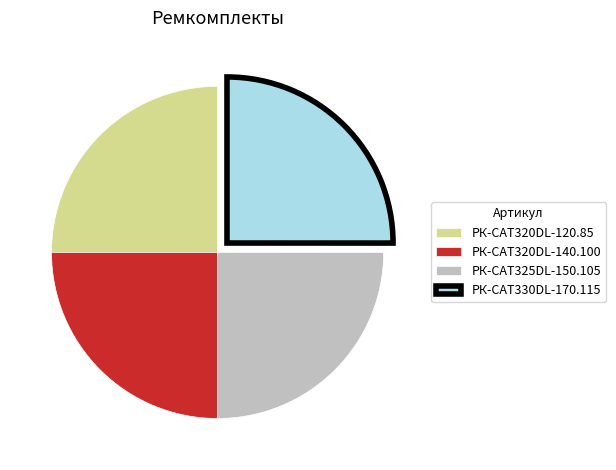

Count the number of slices in the pie.

4